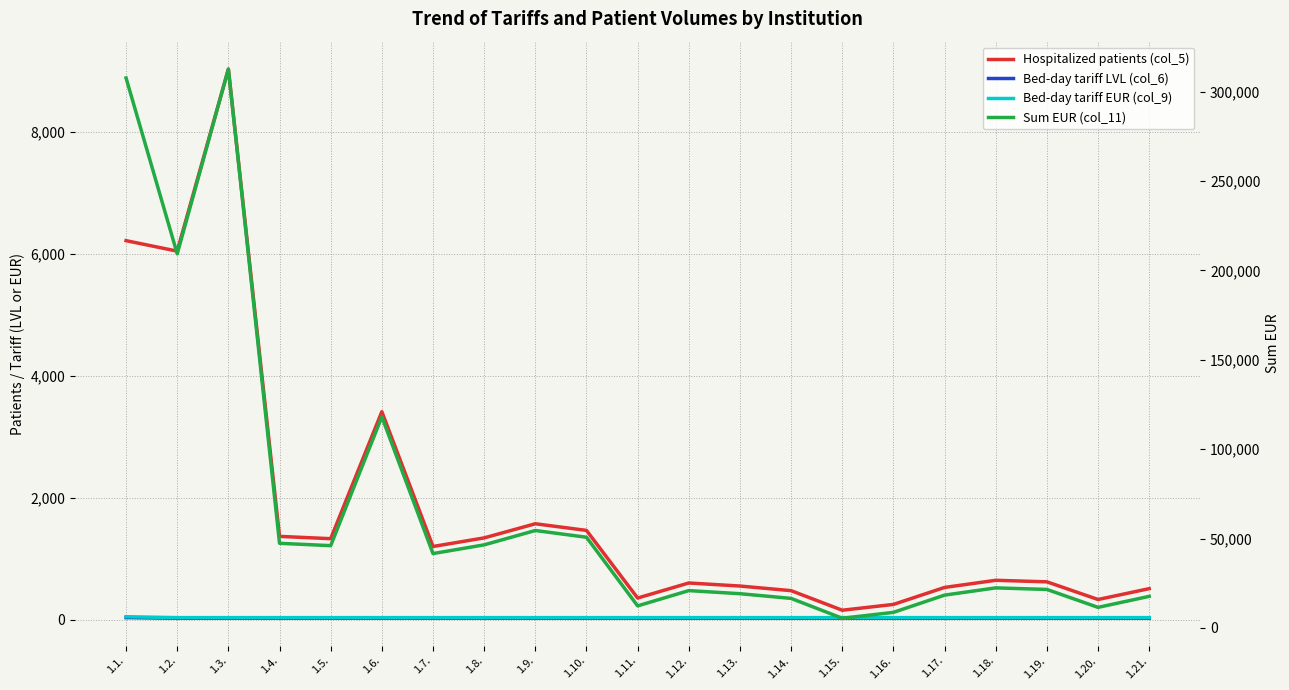

Is the value of Bed-day tariff LVL (col_6) at 1.21. greater than the value of Hospitalized patients (col_5) at 1.2.?

No